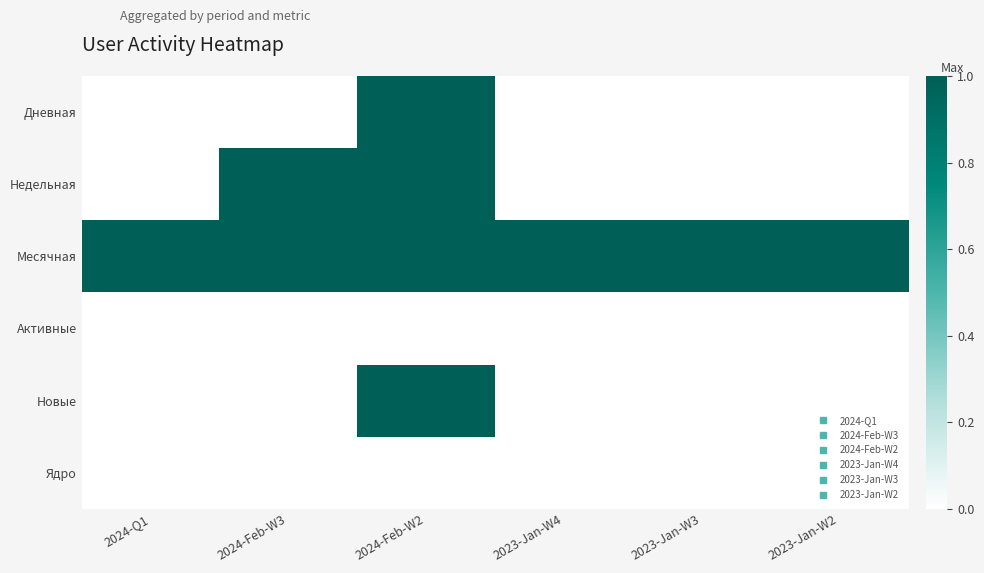

Reading right to left, list all the values displayed in this chart.

Дневная: 2023-Jan-W2=0	2023-Jan-W3=0	2023-Jan-W4=0	2024-Feb-W2=1	2024-Feb-W3=0	2024-Q1=0
Недельная: 2023-Jan-W2=0	2023-Jan-W3=0	2023-Jan-W4=0	2024-Feb-W2=1	2024-Feb-W3=1	2024-Q1=0
Месячная: 2023-Jan-W2=1	2023-Jan-W3=1	2023-Jan-W4=1	2024-Feb-W2=1	2024-Feb-W3=1	2024-Q1=1
Активные: 2023-Jan-W2=0	2023-Jan-W3=0	2023-Jan-W4=0	2024-Feb-W2=0	2024-Feb-W3=0	2024-Q1=0
Новые: 2023-Jan-W2=0	2023-Jan-W3=0	2023-Jan-W4=0	2024-Feb-W2=1	2024-Feb-W3=0	2024-Q1=0
Ядро: 2023-Jan-W2=0	2023-Jan-W3=0	2023-Jan-W4=0	2024-Feb-W2=0	2024-Feb-W3=0	2024-Q1=0